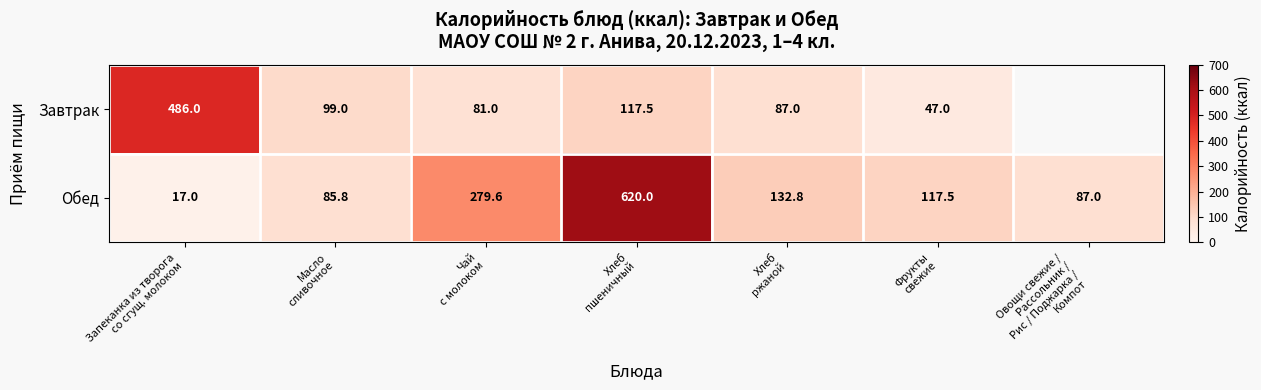

What is the difference between the maximum and minimum values in the Обед series?

603.0